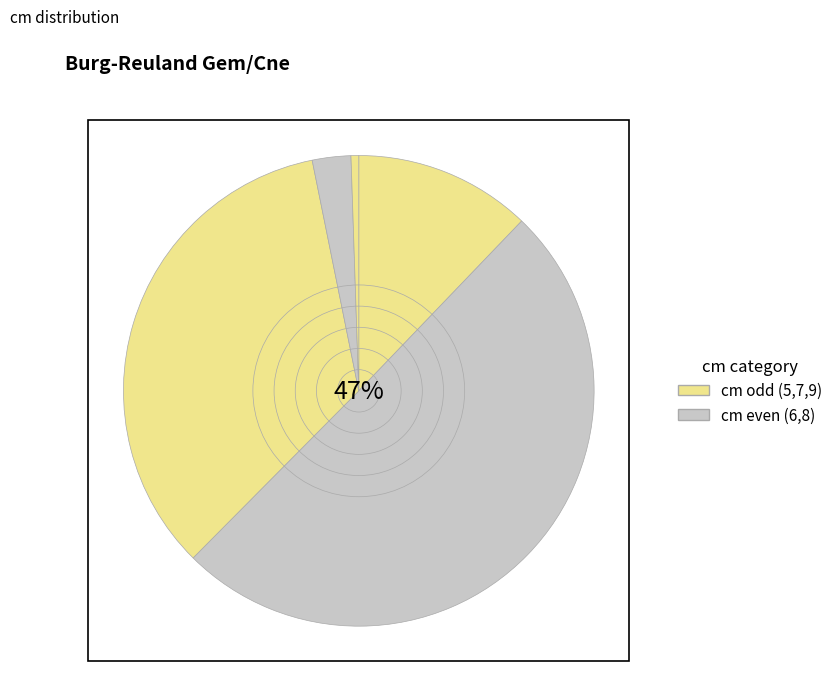

Rank the categories by value from highest to lowest.

6, 7, 5, 8, 9